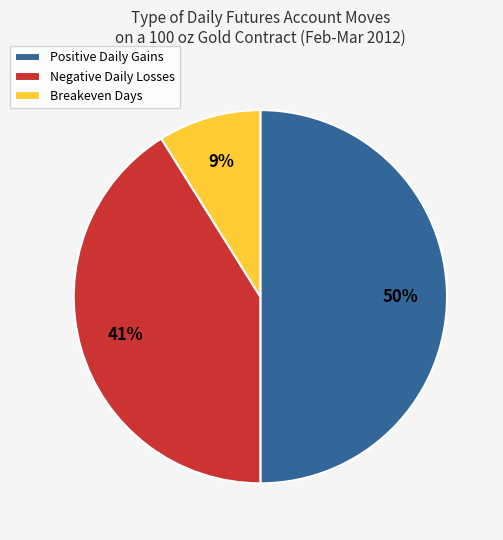

To the nearest percent, what is the average slice percentage?

33%